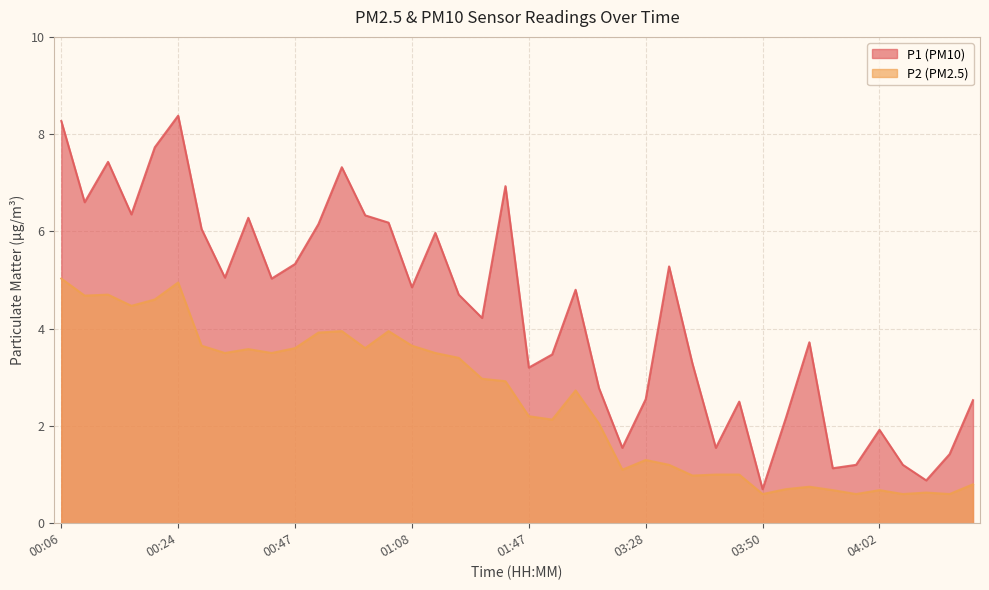

What is the total value across all series at 01:02?

9.9